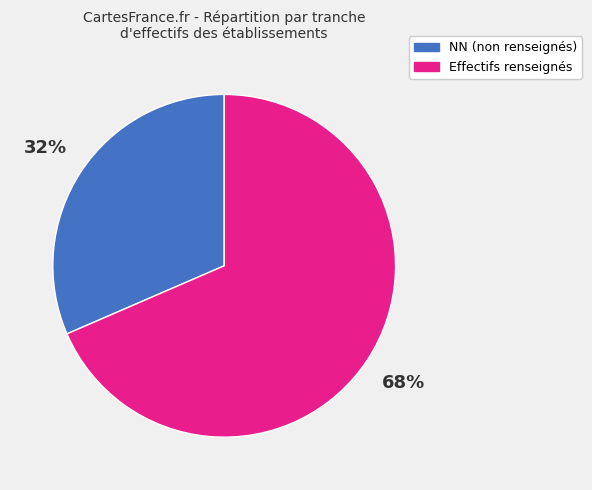

Is there any slice that represents more than half of the pie?

Yes